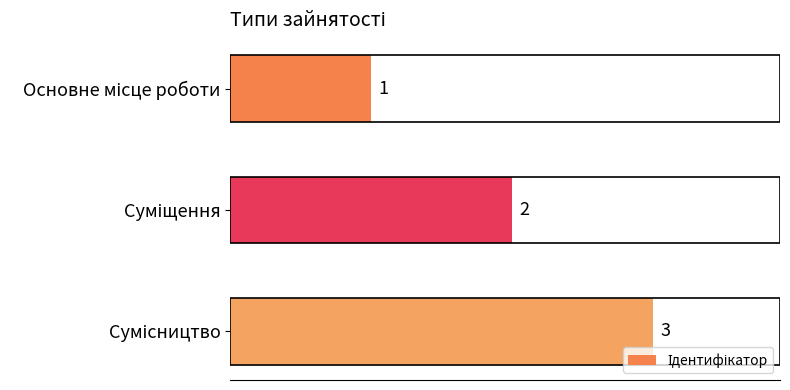

What is the sum of all values?

6